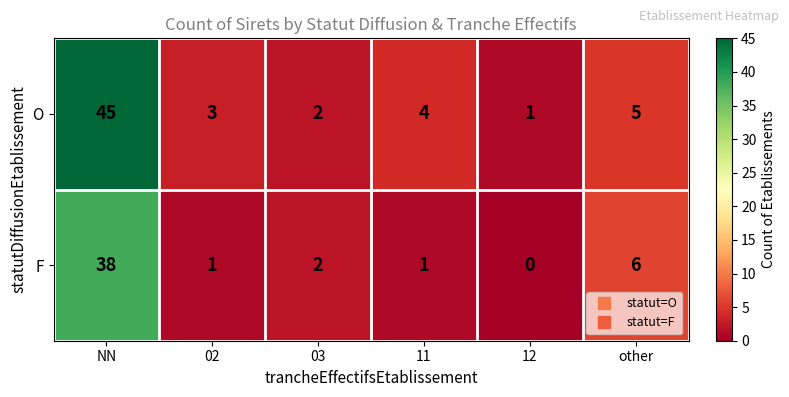

Which series has the largest range (max minus min)?

O